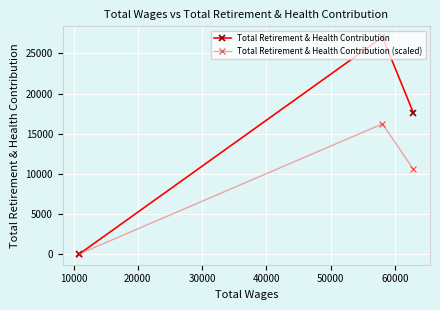

Which series has the widest spread of values?

Total Retirement & Health Contribution